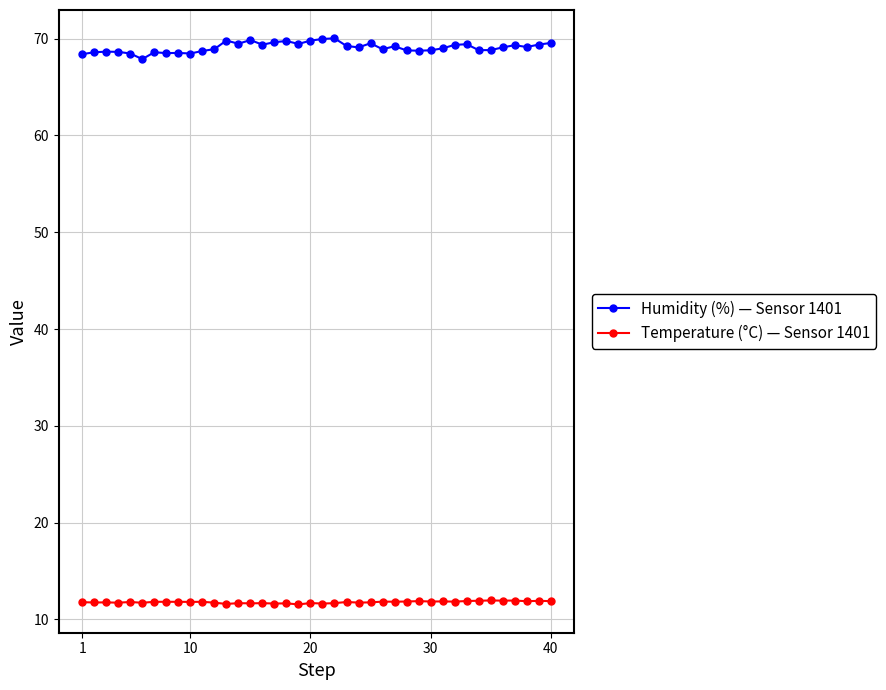

What is the value of the Humidity (%) — Sensor 1401 point at the 31st from the left?

69.0